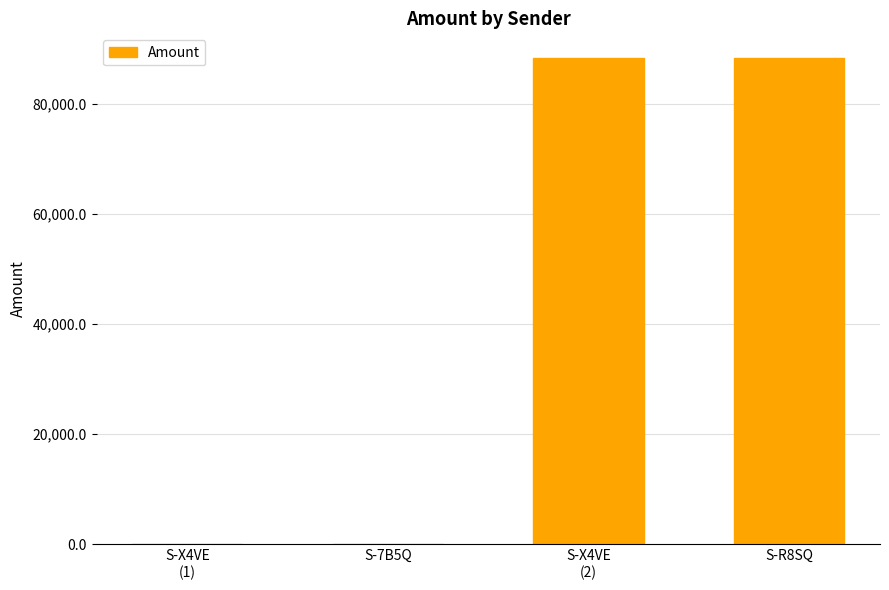

What is the greatest value displayed?

88392.7